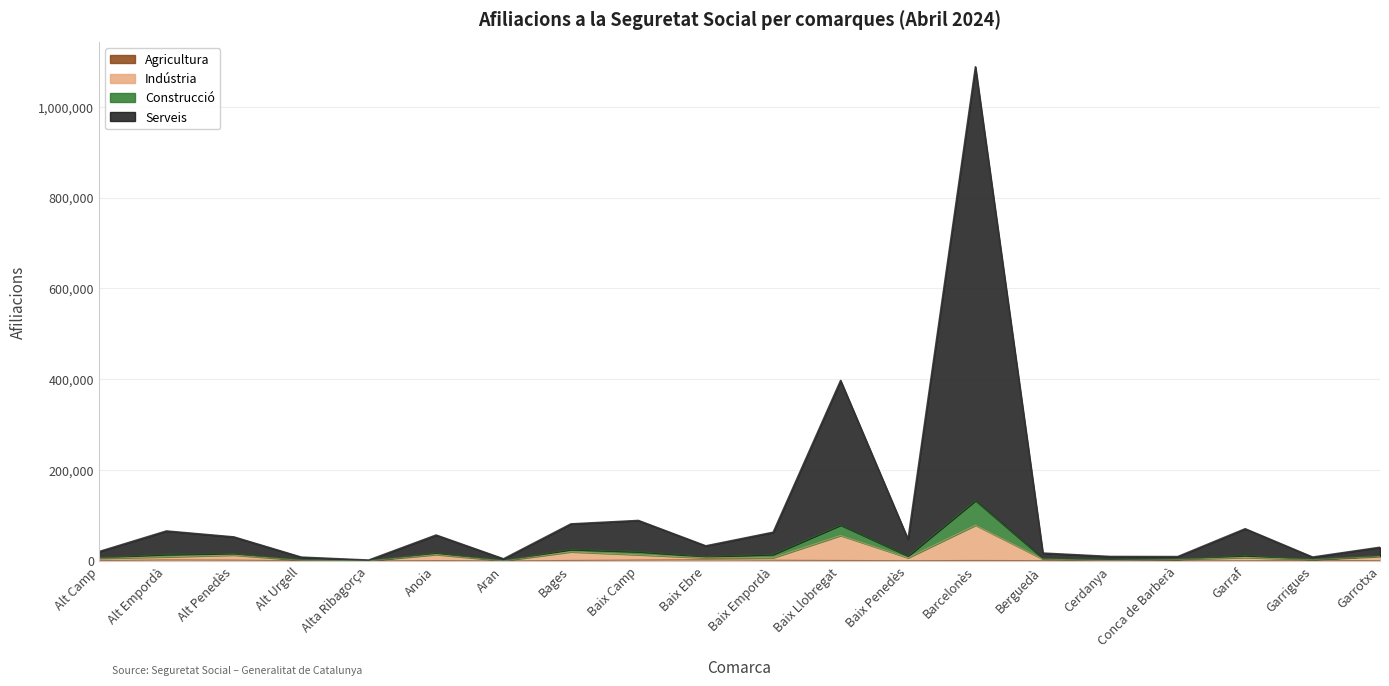

At which category is the sum across all series the highest?

Barcelonès